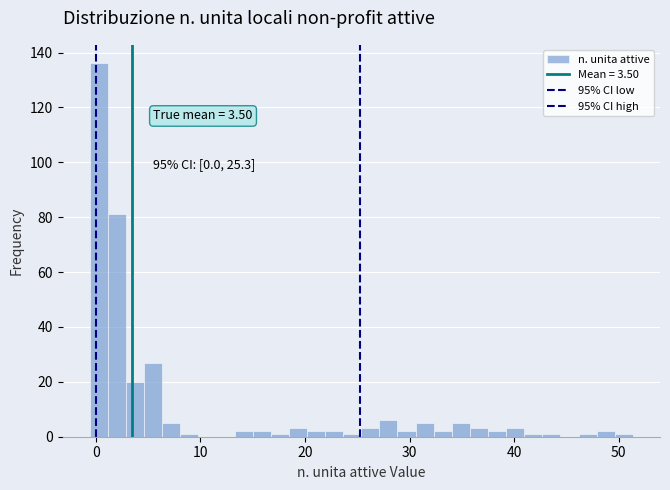

Around what value on the x-axis is the tallest bar? Give the approximate position of its centre, as read against the axis.

0